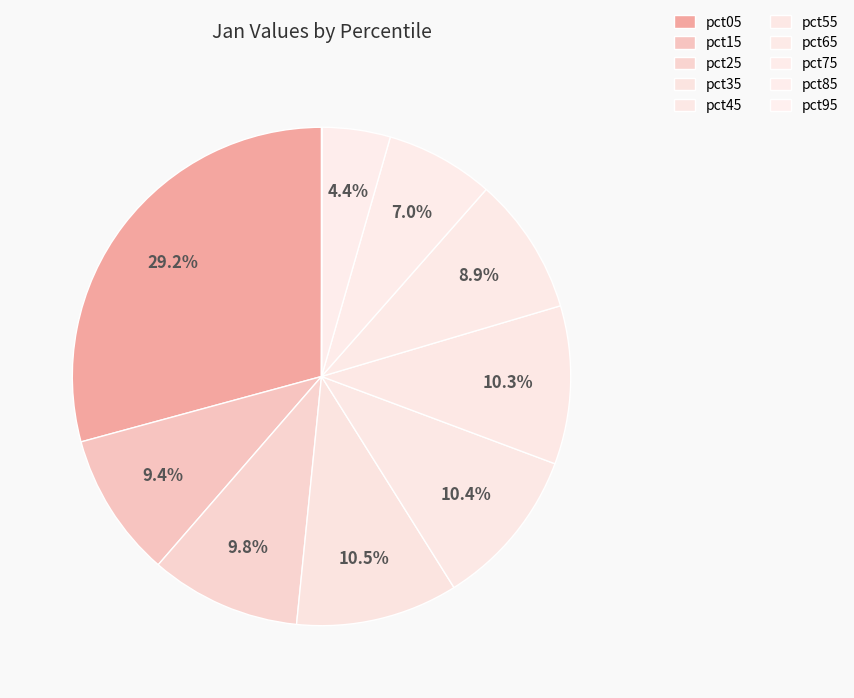

Combined, what portion of the pie is pct35 and pct75?

17.6%